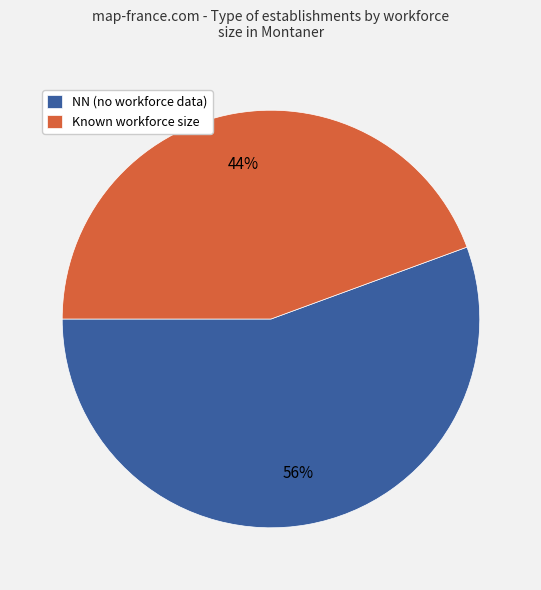

True or false: Known workforce size accounts for 44% of the total.

True